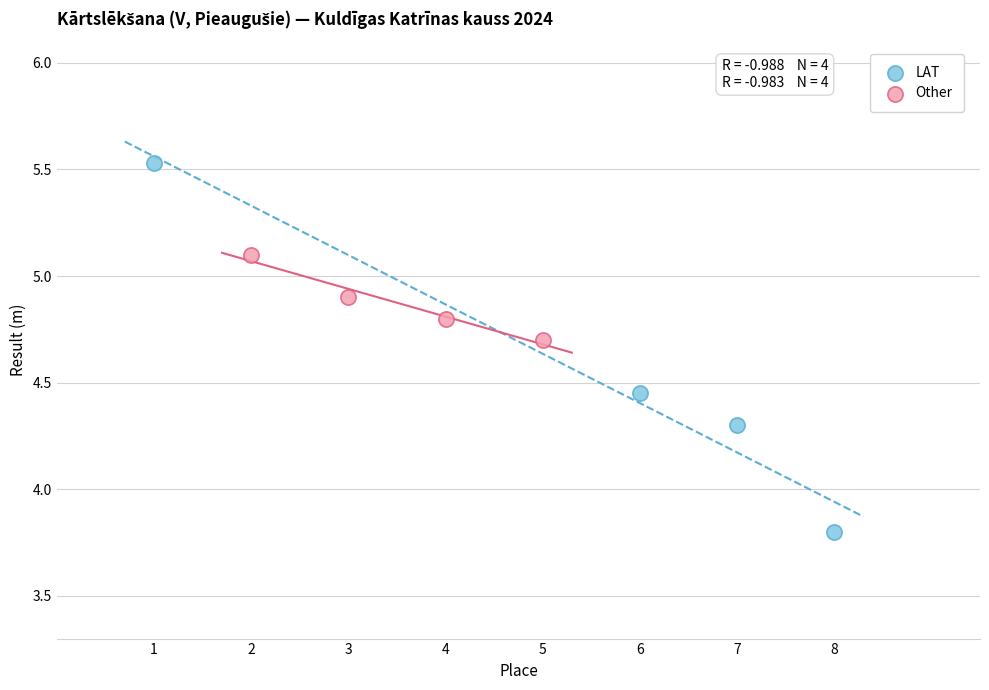

Which series contains the lowest Y value?

LAT